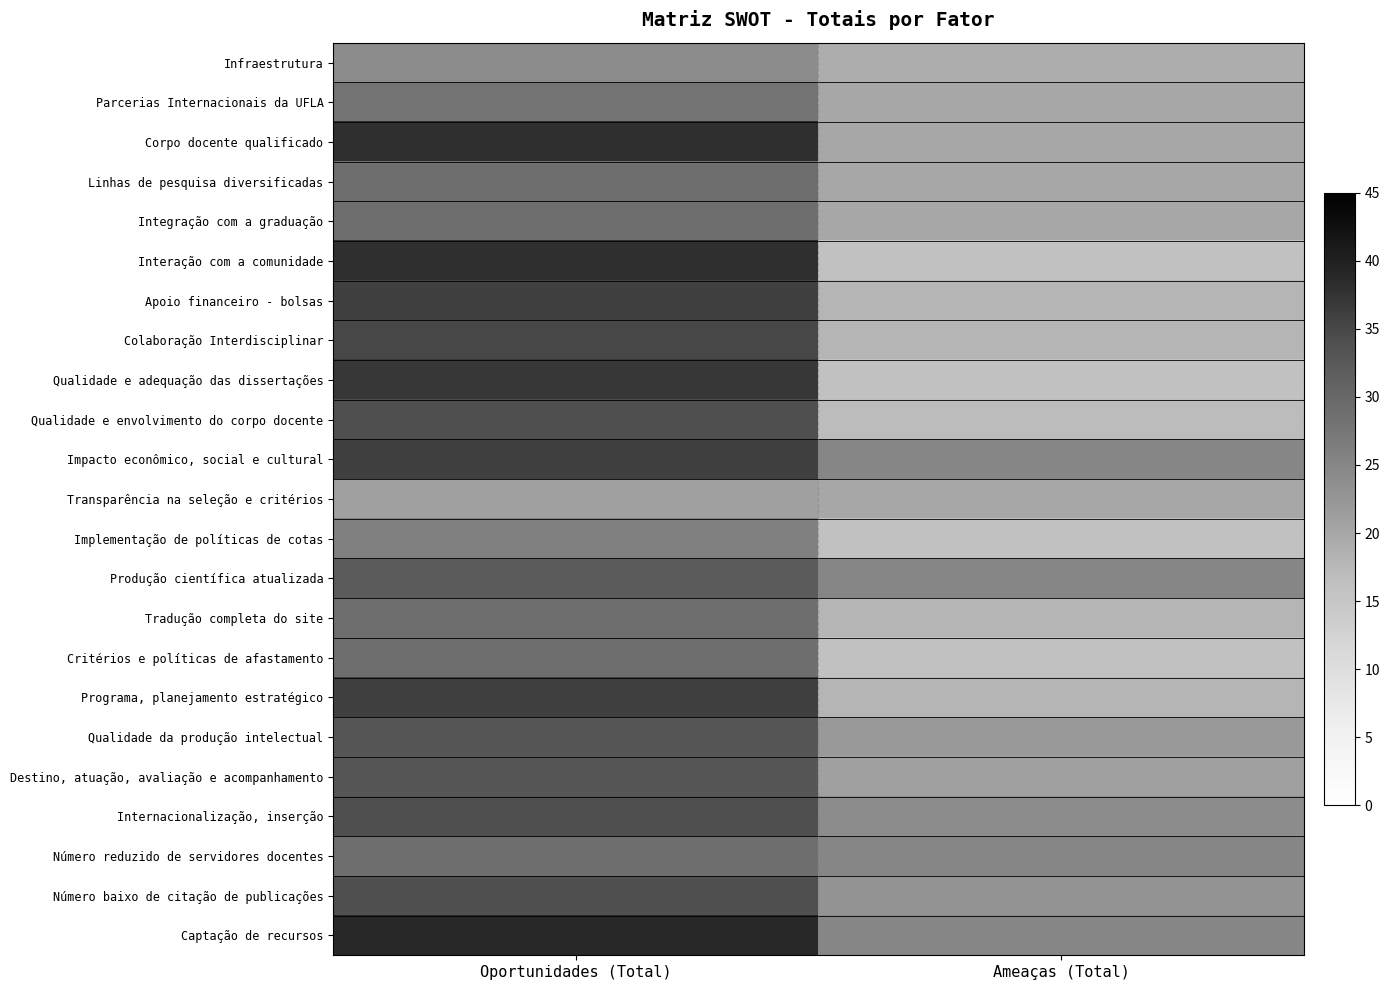

Rank the series by their maximum value, from lowest to highest.

Transparência na seleção e critérios, Infraestrutura, Implementação de políticas de cotas, Parcerias Internacionais da UFLA, Linhas de pesquisa diversificadas, Integração com a graduação, Tradução completa do site, Critérios e políticas de afastamento, Número reduzido de servidores docentes, Produção científica atualizada, Qualidade da produção intelectual, Destino, atuação, avaliação e acompanhamento, Qualidade e envolvimento do corpo docente, Internacionalização, inserção, Número baixo de citação de publicações, Colaboração Interdisciplinar, Apoio financeiro - bolsas, Impacto econômico, social e cultural, Programa, planejamento estratégico, Qualidade e adequação das dissertações, Corpo docente qualificado, Interação com a comunidade, Captação de recursos